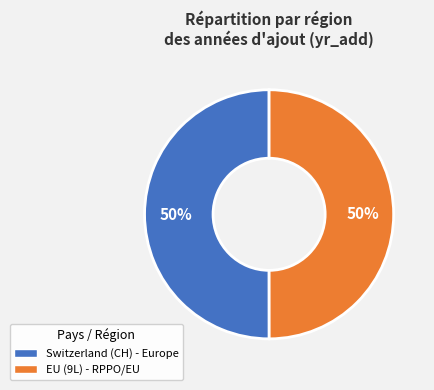

Is the sum of EU and Switzerland greater than half?

Yes